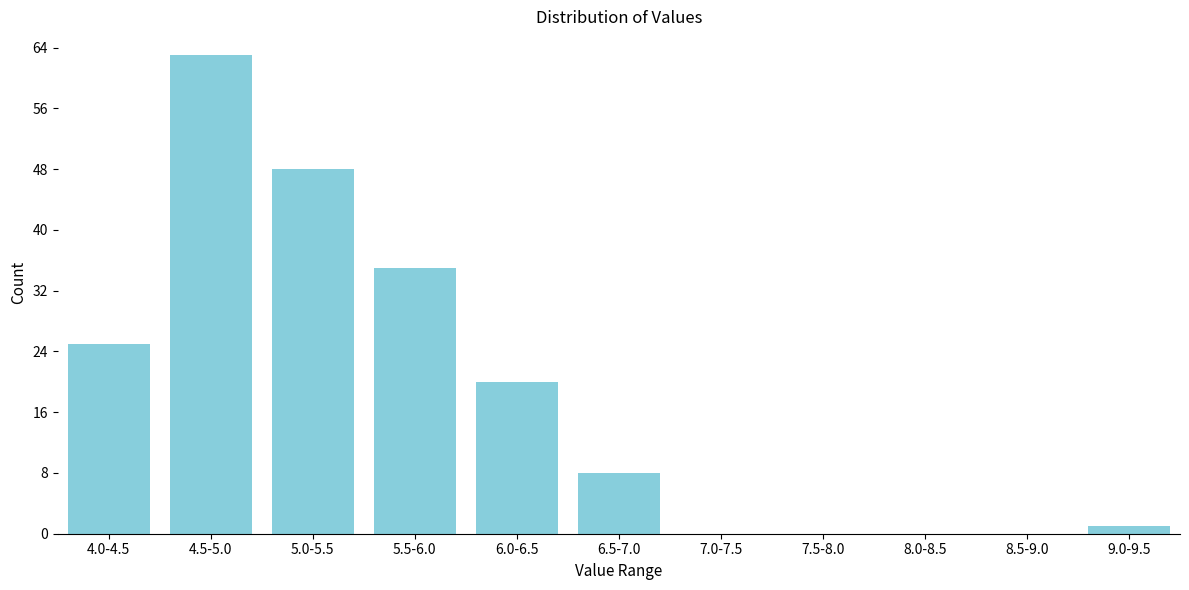

Reading left to right, extract all data points from this chart.

4.0-4.5=25	4.5-5.0=63	5.0-5.5=48	5.5-6.0=35	6.0-6.5=20	6.5-7.0=8	7.0-7.5=0	7.5-8.0=0	8.0-8.5=0	8.5-9.0=0	9.0-9.5=1